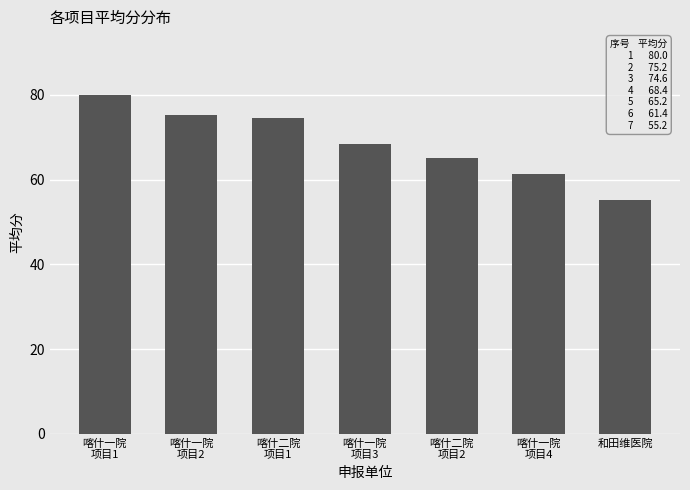

What position from the left is 喀什一院
项目2?

2